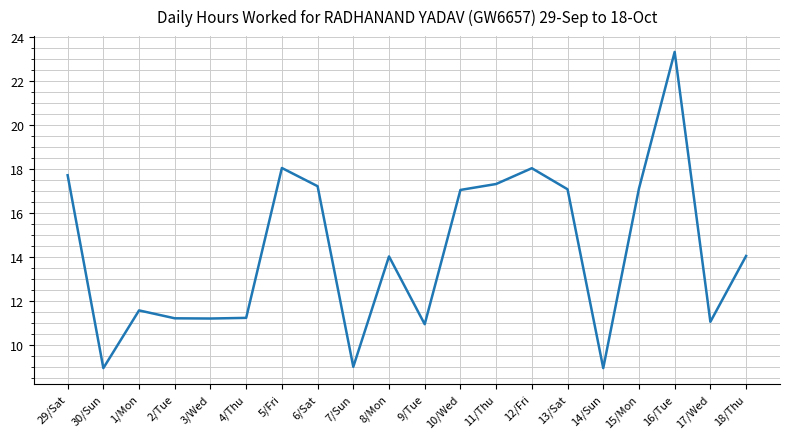

What position from the left is 5/Fri?

7